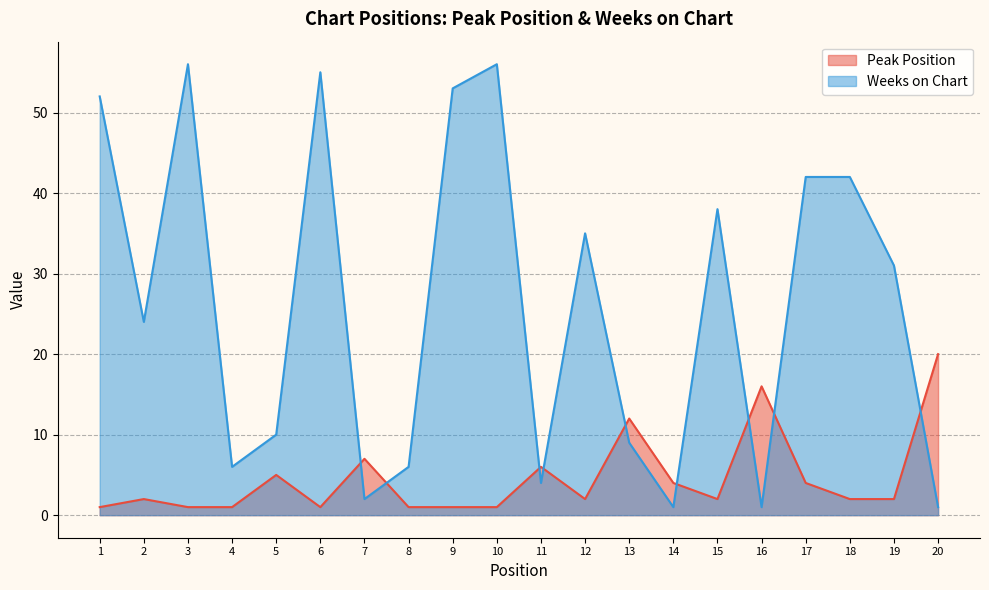

Rank the categories by Peak Position value from highest to lowest.

20, 16, 13, 7, 11, 5, 14, 17, 2, 12, 15, 18, 19, 1, 3, 4, 6, 8, 9, 10